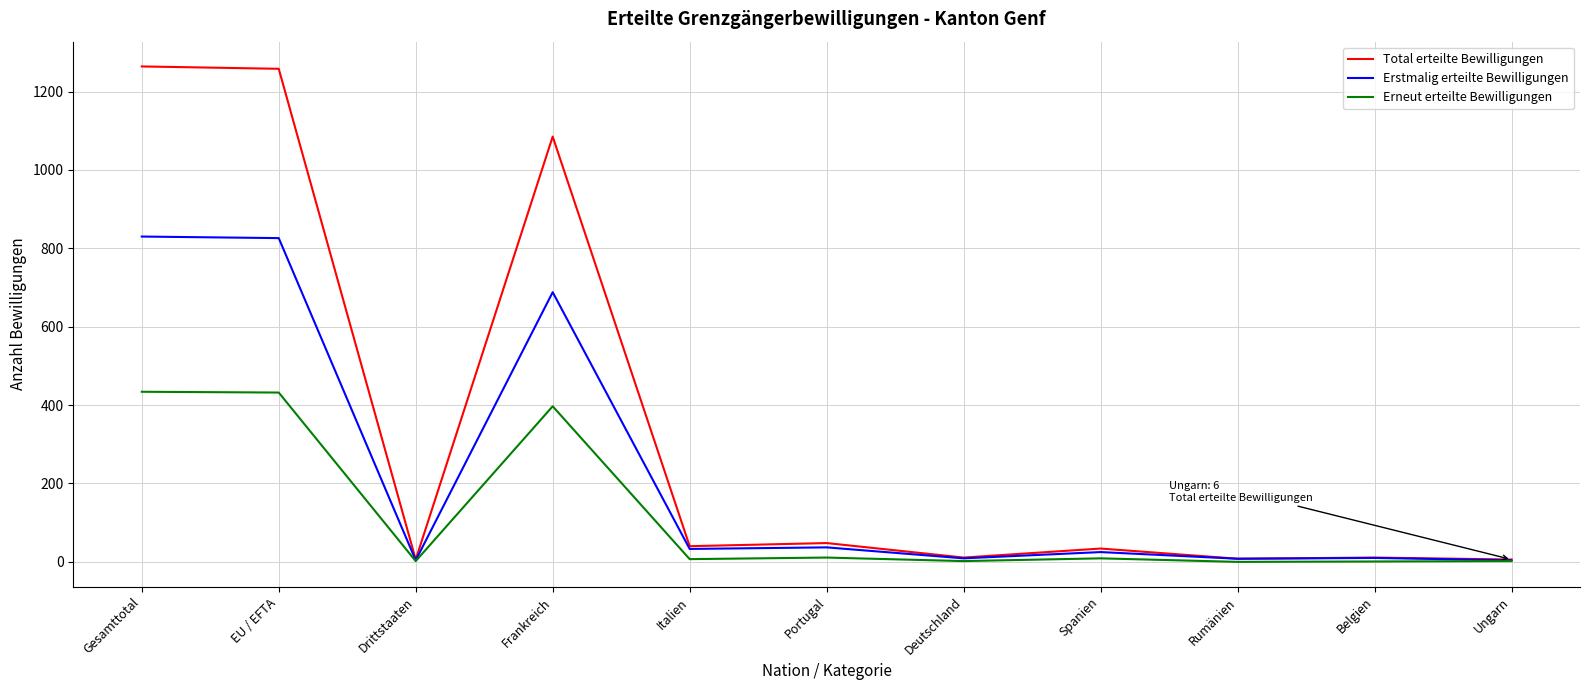

Which series changed the most between Frankreich and Italien?

Total erteilte Bewilligungen